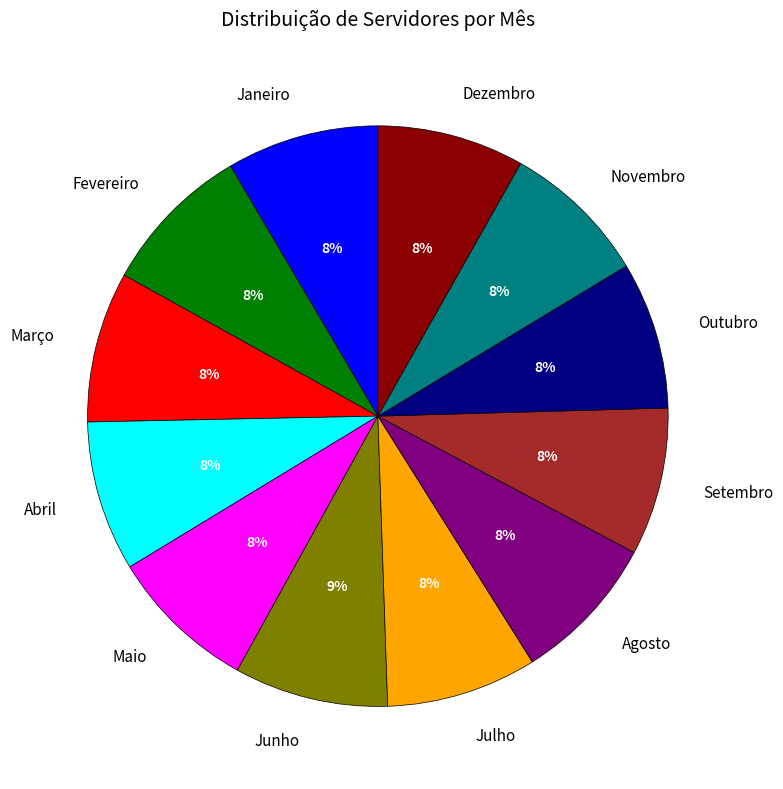

To the nearest percent, what portion does Novembro represent?

8%